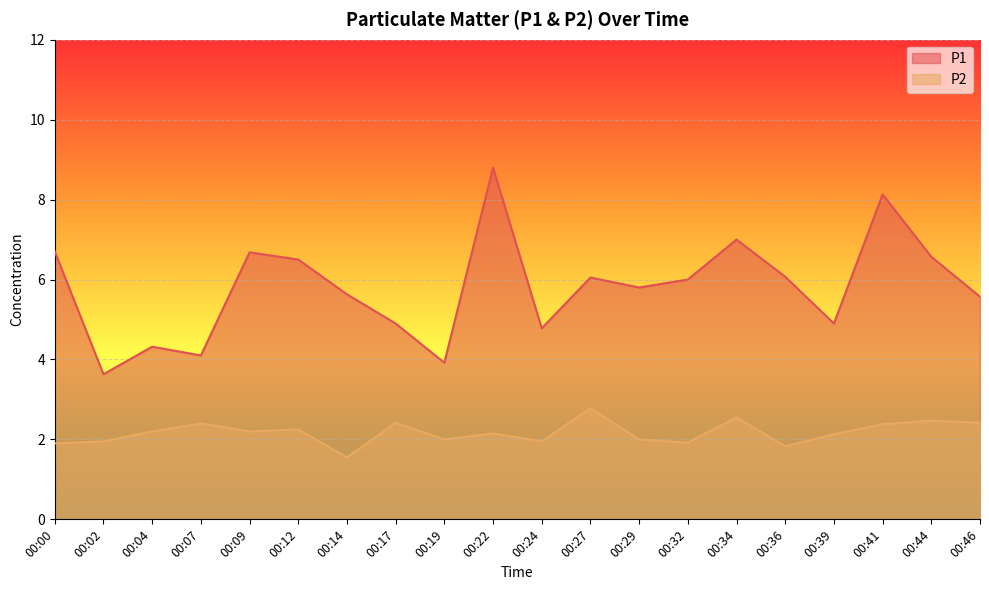

Between 00:07 and 00:22, which is larger?

00:22